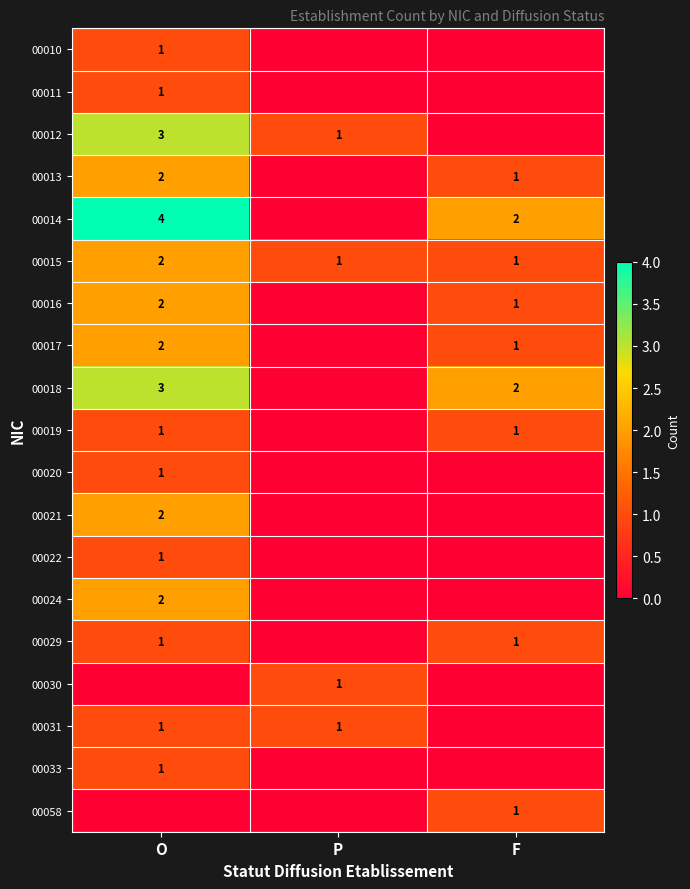

The 00014 series shows 2 at F. True or false?

True